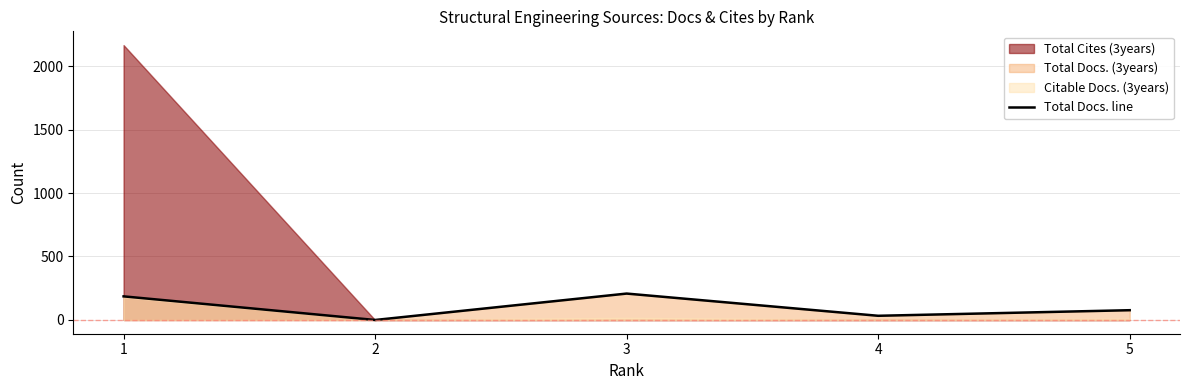

True or false: the data shows 208 at 3.

True